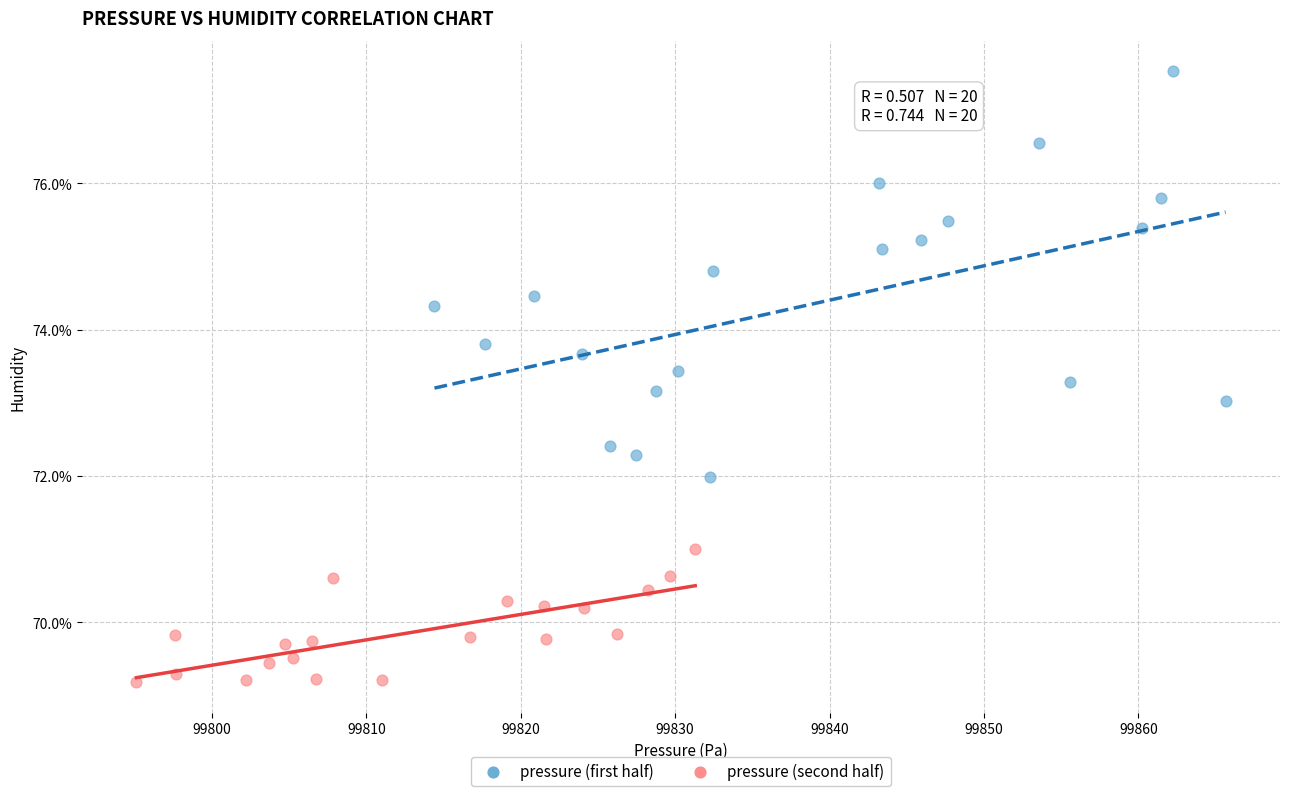

Which series has the largest Y range (max minus min)?

pressure (first half)